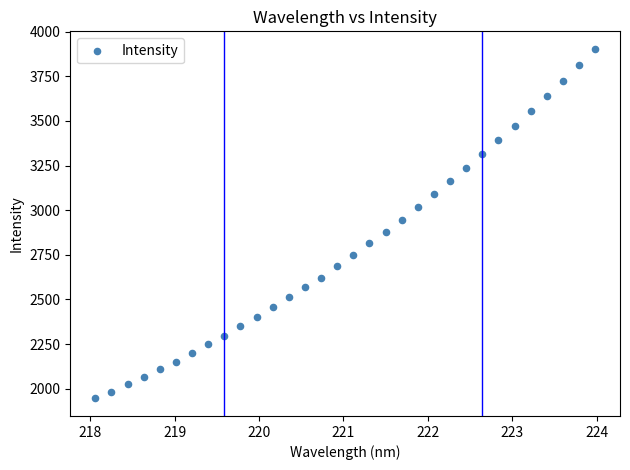

What is the range of Y values (max minus min)?

1958.8